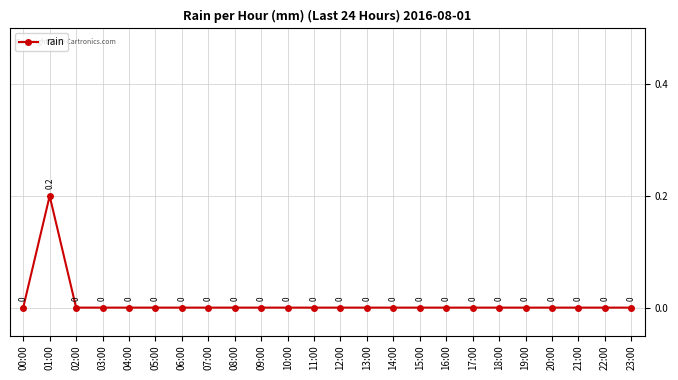

What is the sum of all values?

0.2